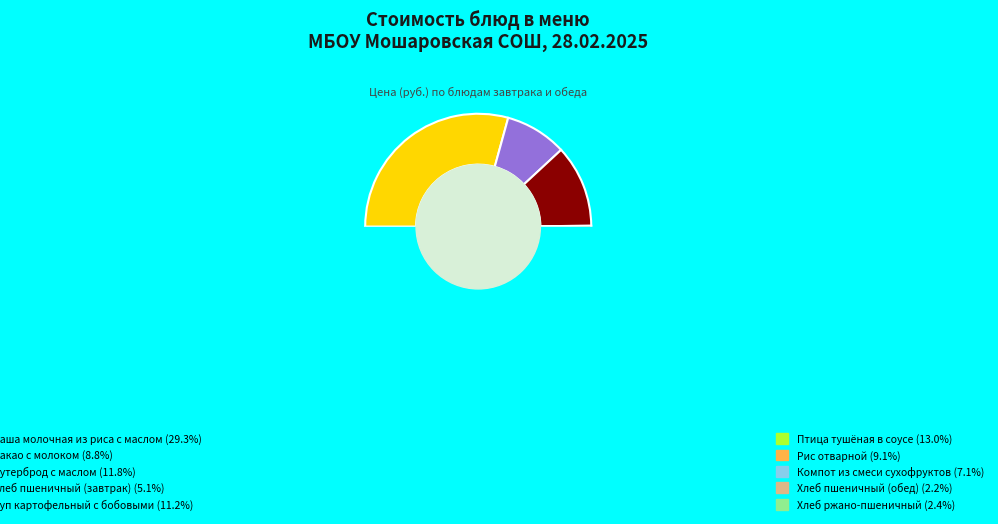

Count the number of slices in the pie.

10